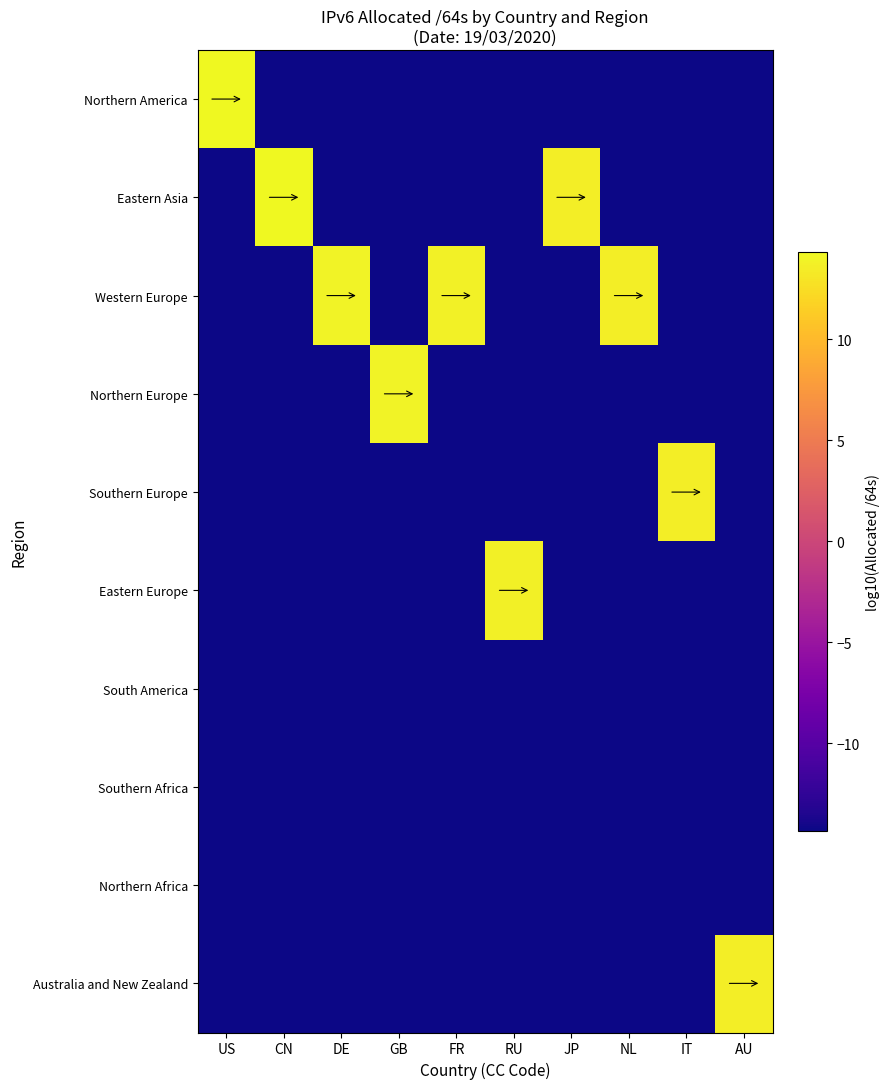

Between CN and DE, which is larger?

CN